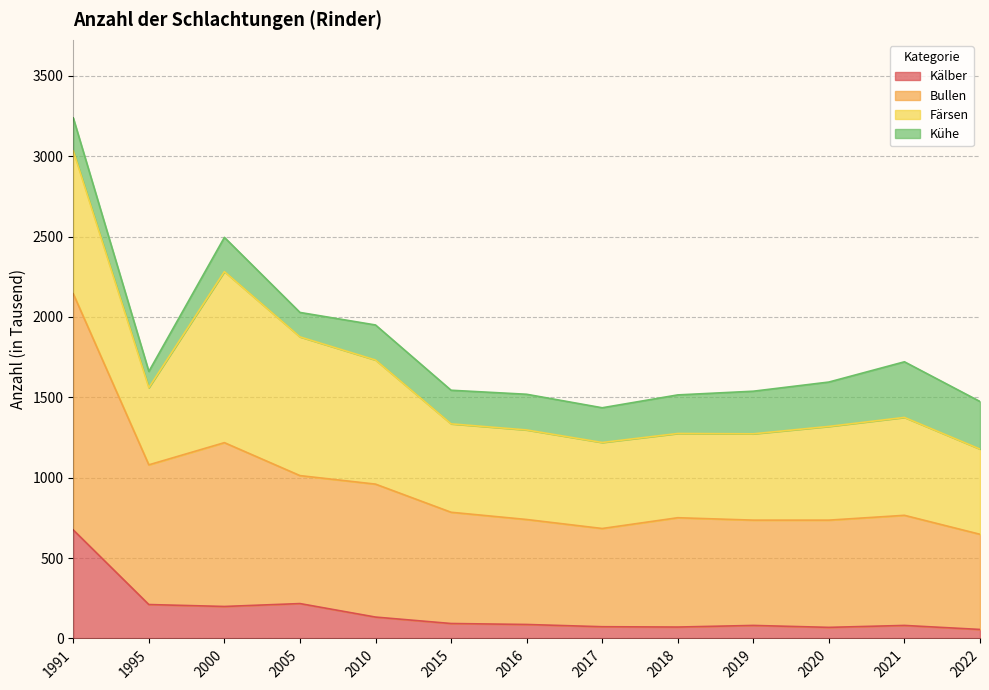

What is the total value across all series at 1991?

3238